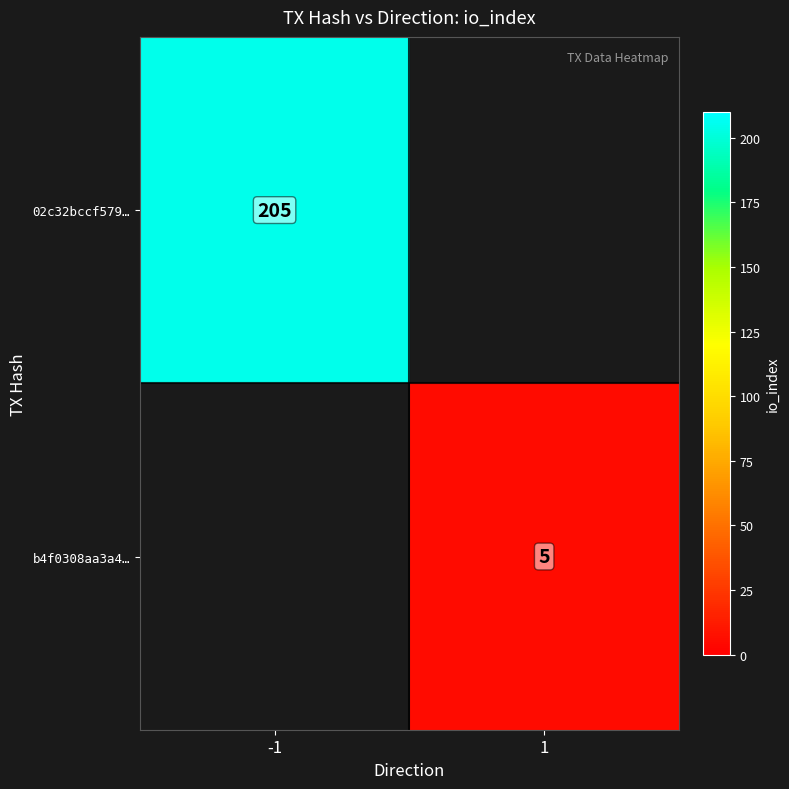

True or false: b4f0308aa3a4… has a value of 8 at 1.

False